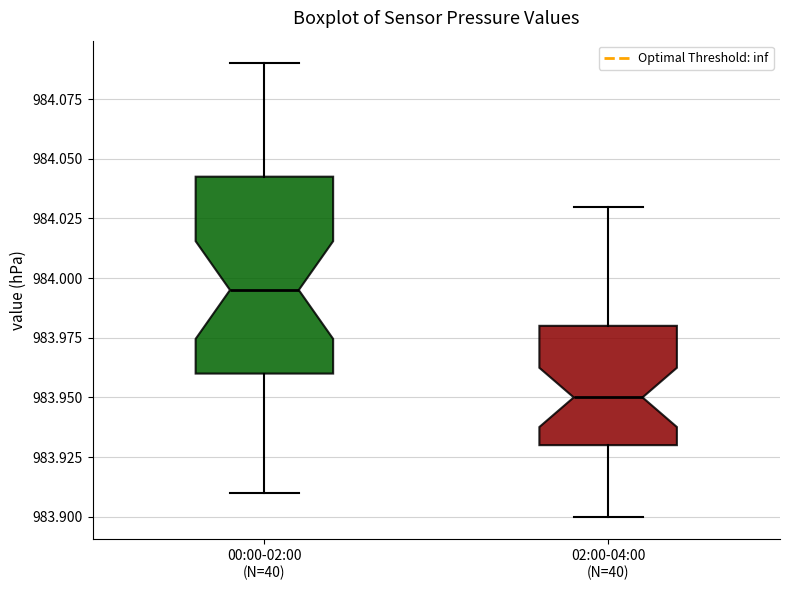

Reading left to right, transcribe this box plot: for each box, give where its median line is, the range the box spans, and where its two whiskers end, as read against the y-axis. The values are not printed on the chart, so give them approximately, as read against the axis.

00:00-02:00 (N=40): median 983.995, box 983.960 to 984.045, whiskers 983.910 to 984.090
02:00-04:00 (N=40): median 983.950, box 983.930 to 983.980, whiskers 983.900 to 984.030